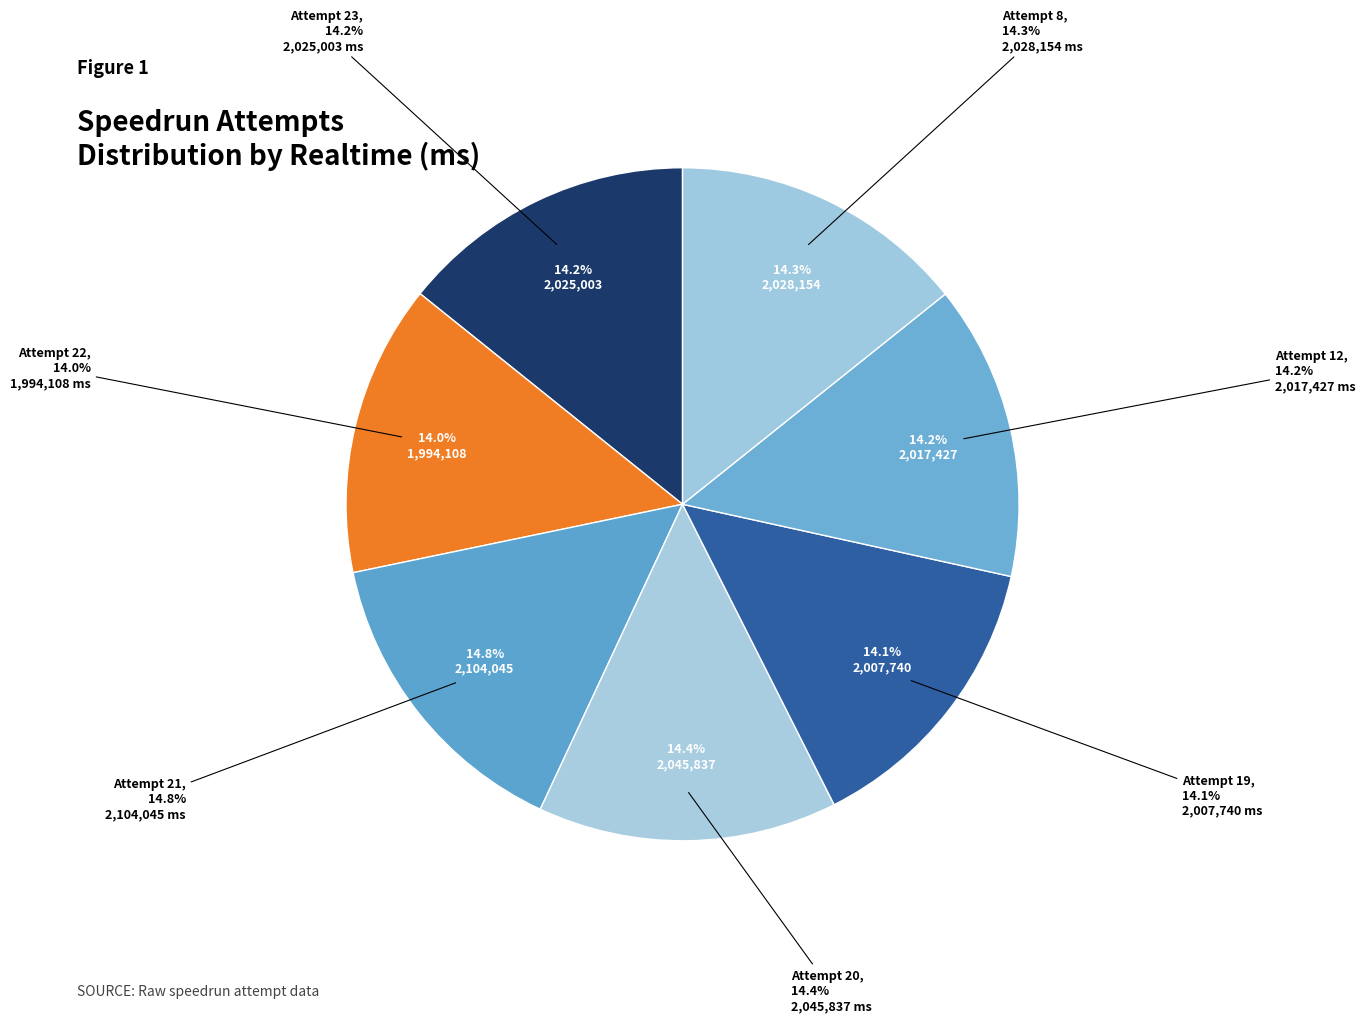

How many segments does this pie chart have?

7